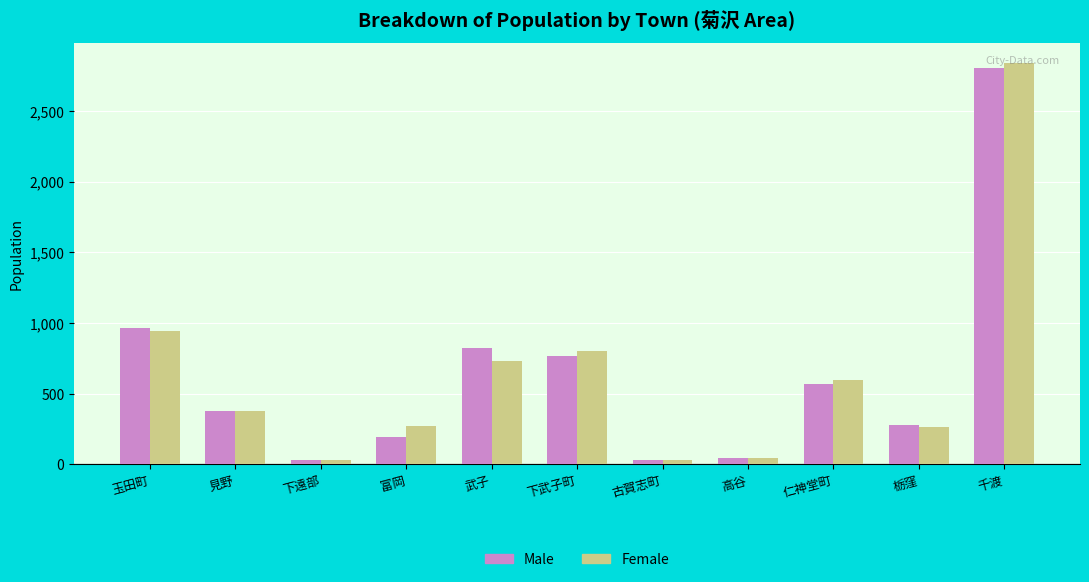

Which category has the highest value in the Male series?

千渡